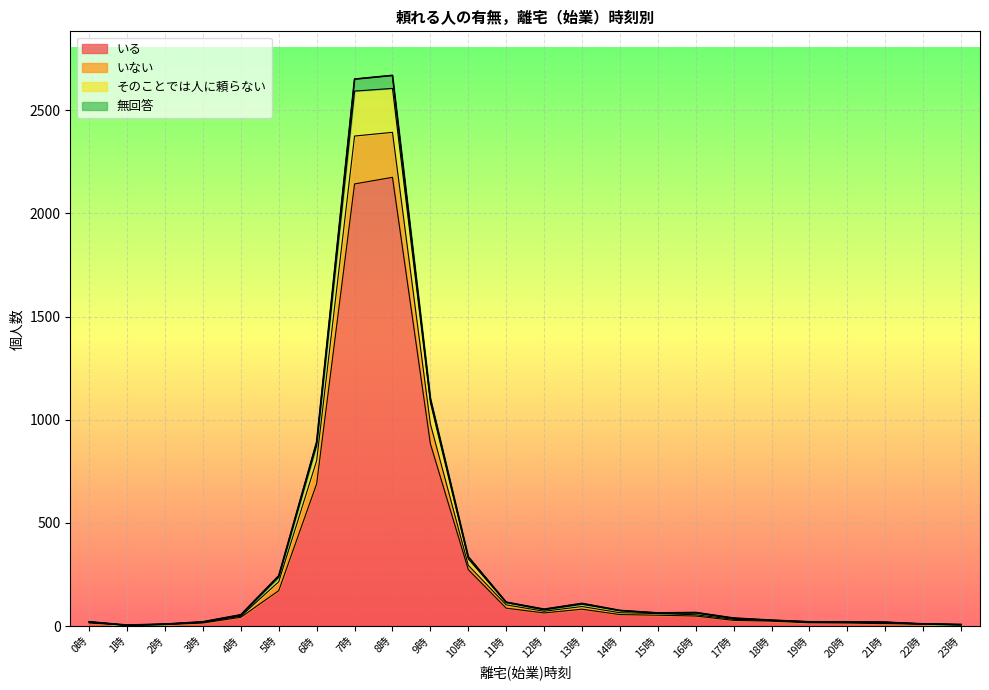

How many lines are shown in the chart?

4